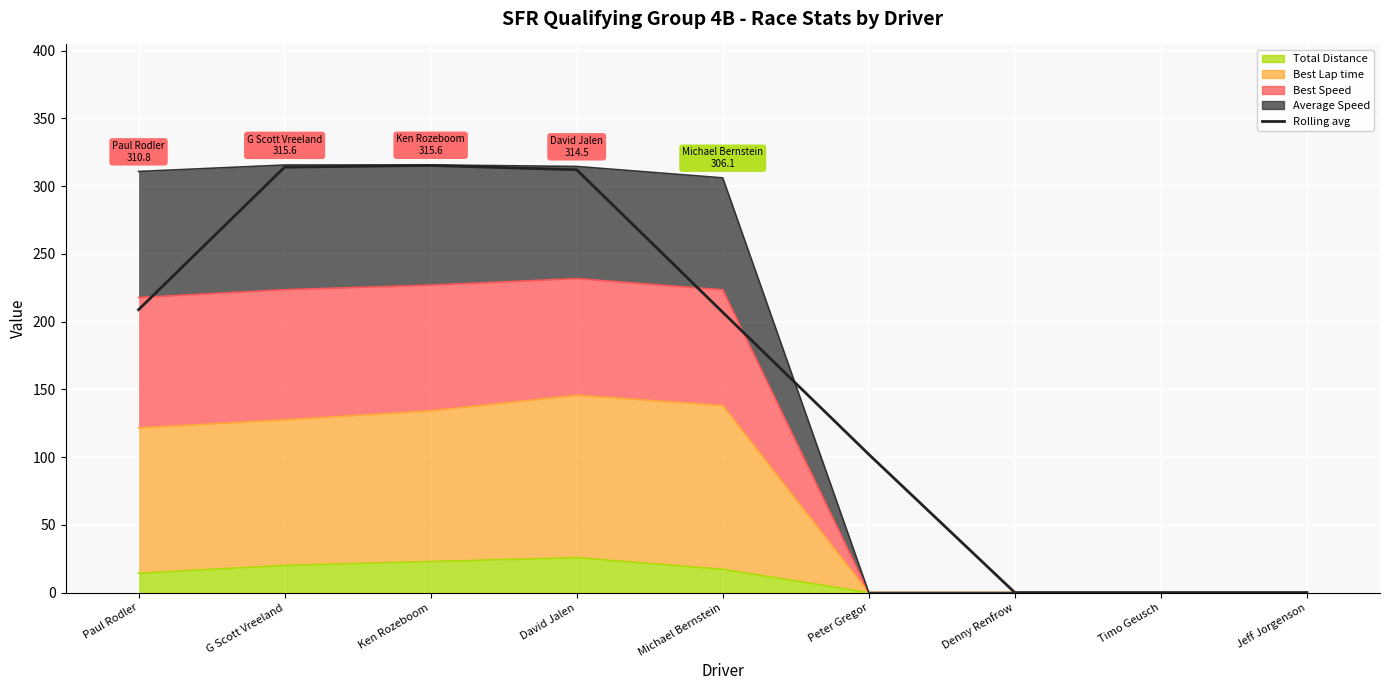

Which has a higher value, Timo Geusch or Michael Bernstein?

Michael Bernstein